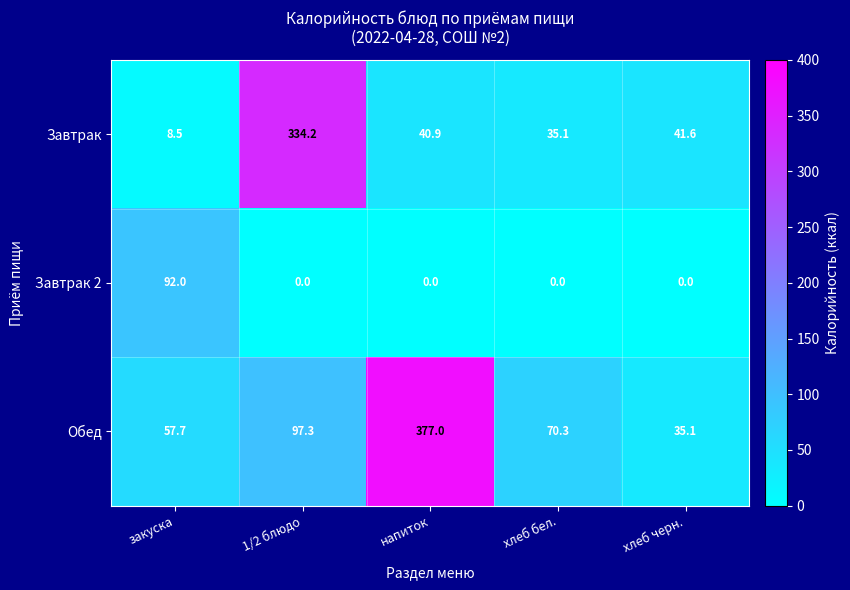

At how many categories does at least one series exceed 140?

2